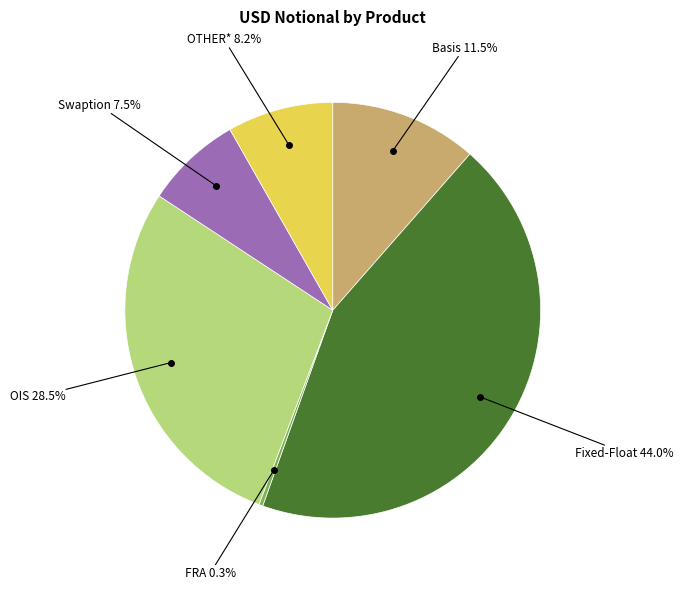

Does any single category account for the majority?

No